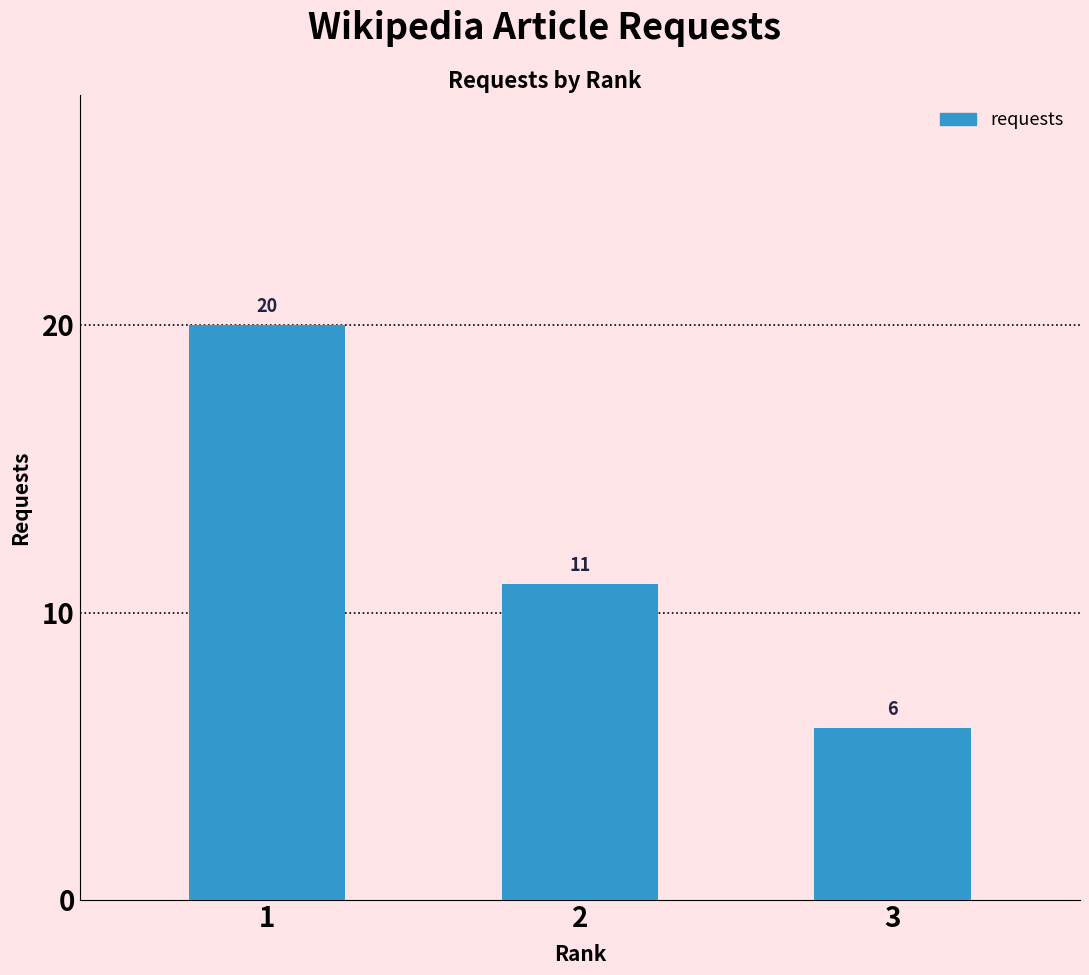

What is the sum of all values?

37